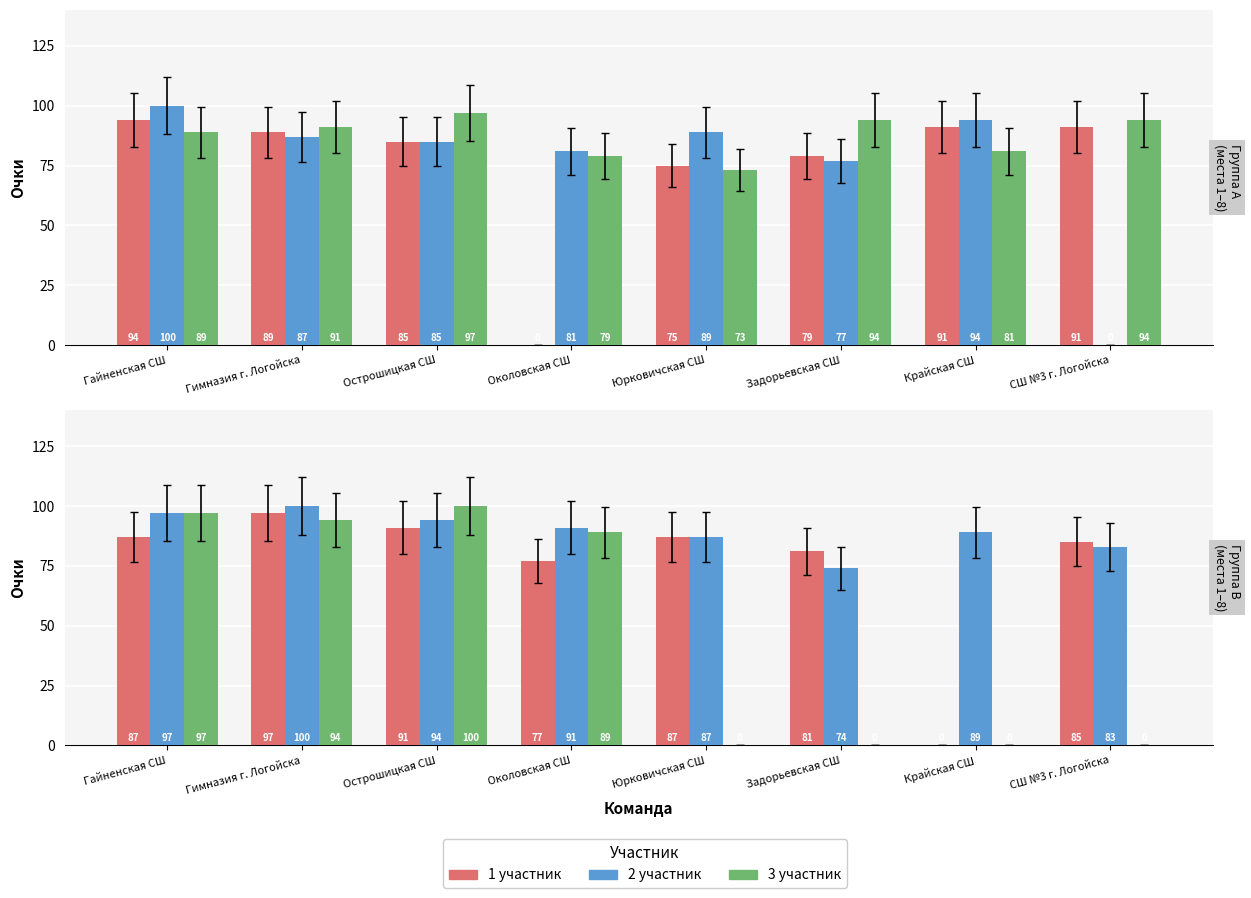

At which category does the chart reach its peak across all series?

Гимназия г. Логойска